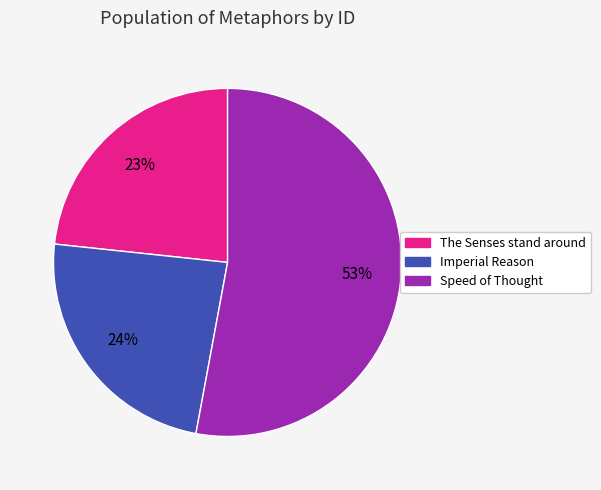

To the nearest percent, what is the difference between the largest and smallest slice percentages?

30%